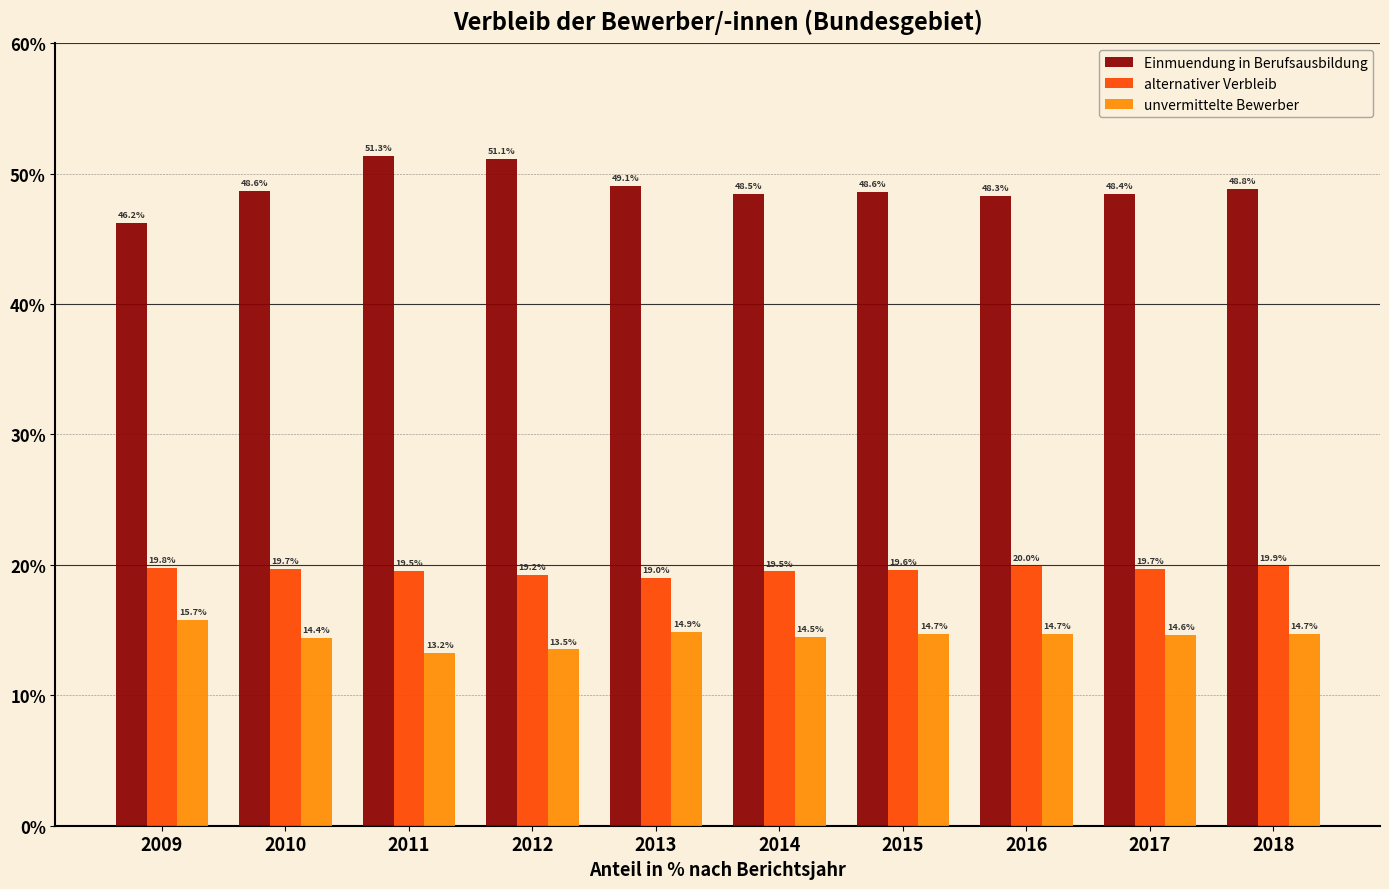

Reading left to right, transcribe all the data shown in this chart.

Einmuendung in Berufsausbildung: 2009=46.2	2010=48.6	2011=51.3	2012=51.1	2013=49.1	2014=48.5	2015=48.6	2016=48.3	2017=48.4	2018=48.8
alternativer Verbleib: 2009=19.8	2010=19.7	2011=19.5	2012=19.2	2013=19.0	2014=19.5	2015=19.6	2016=20.0	2017=19.7	2018=19.9
unvermittelte Bewerber: 2009=15.7	2010=14.4	2011=13.2	2012=13.5	2013=14.9	2014=14.5	2015=14.7	2016=14.7	2017=14.6	2018=14.7